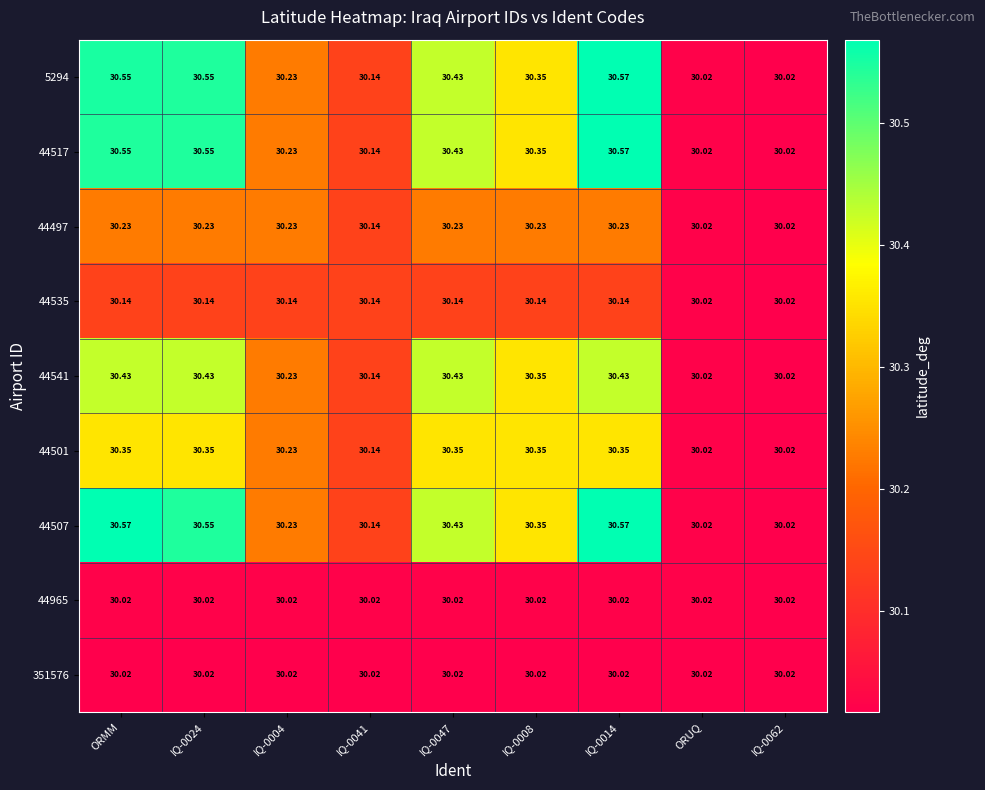

Is the value of 351576 at IQ-0008 greater than the value of 44507 at IQ-0041?

No